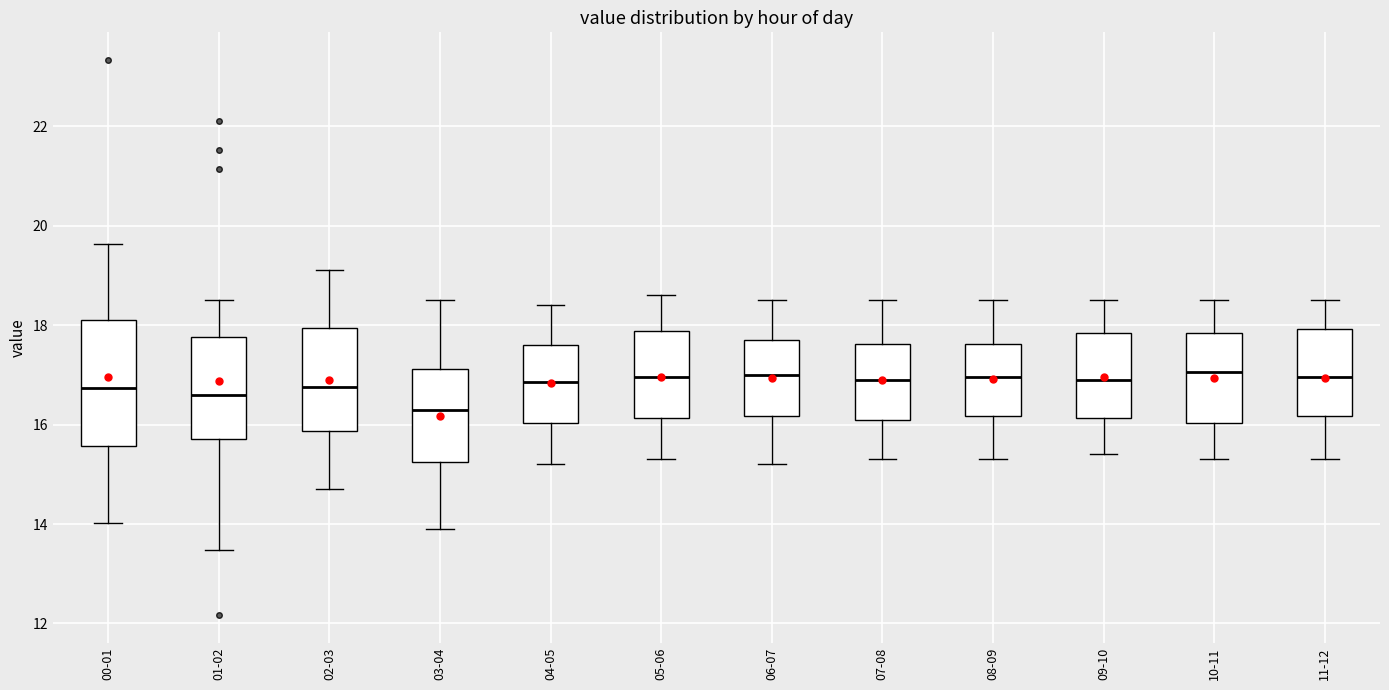

Reading left to right, read every box against the y-axis: the position of its median line, the range the box covers, and the ends of its whiskers. The values are not printed on the chart, so give them approximately, as read against the axis.

00-01: median 16.8, box 15.6 to 18.2, whiskers 14.0 to 19.6
01-02: median 16.6, box 15.8 to 17.8, whiskers 13.4 to 18.6
02-03: median 16.8, box 15.8 to 18.0, whiskers 14.8 to 19.2
03-04: median 16.4, box 15.2 to 17.2, whiskers 14.0 to 18.6
04-05: median 16.8, box 16.0 to 17.6, whiskers 15.2 to 18.4
05-06: median 17.0, box 16.2 to 17.8, whiskers 15.4 to 18.6
06-07: median 17.0, box 16.2 to 17.8, whiskers 15.2 to 18.6
07-08: median 17.0, box 16.2 to 17.6, whiskers 15.4 to 18.6
08-09: median 17.0, box 16.2 to 17.6, whiskers 15.4 to 18.6
09-10: median 17.0, box 16.2 to 17.8, whiskers 15.4 to 18.6
10-11: median 17.0, box 16.0 to 17.8, whiskers 15.4 to 18.6
11-12: median 17.0, box 16.2 to 18.0, whiskers 15.4 to 18.6